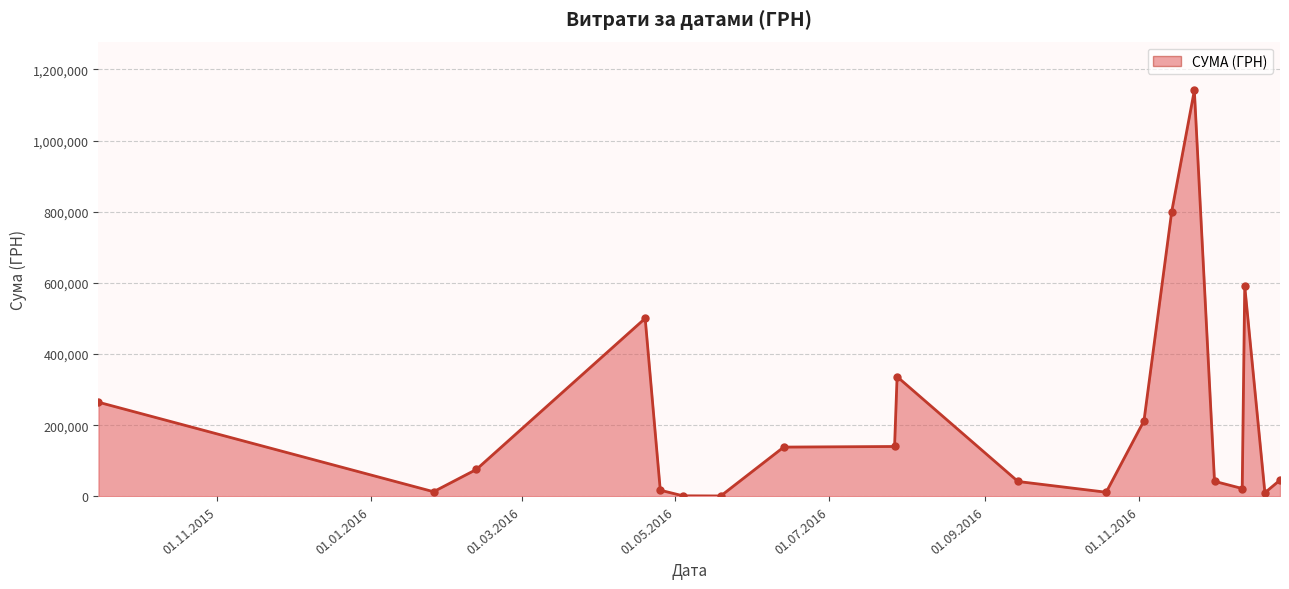

What is the value of the 4th point from the left?

500522.9